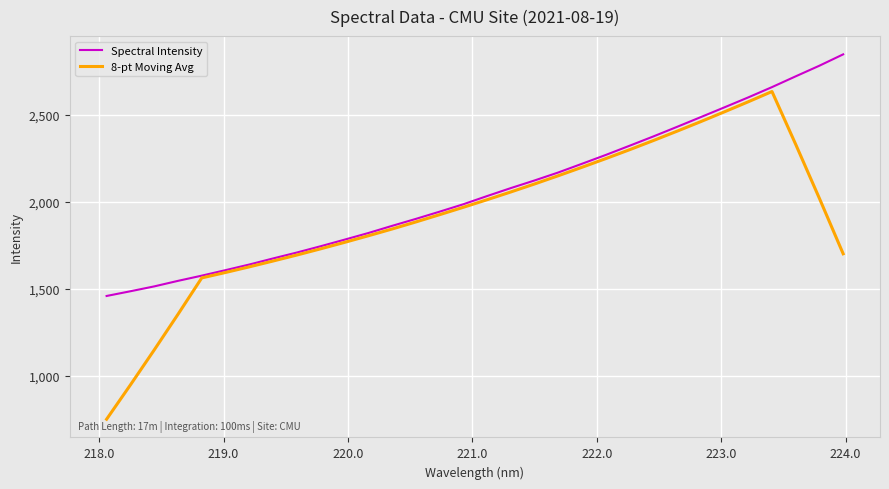

Which series has the largest range (max minus min)?

8-pt Moving Avg